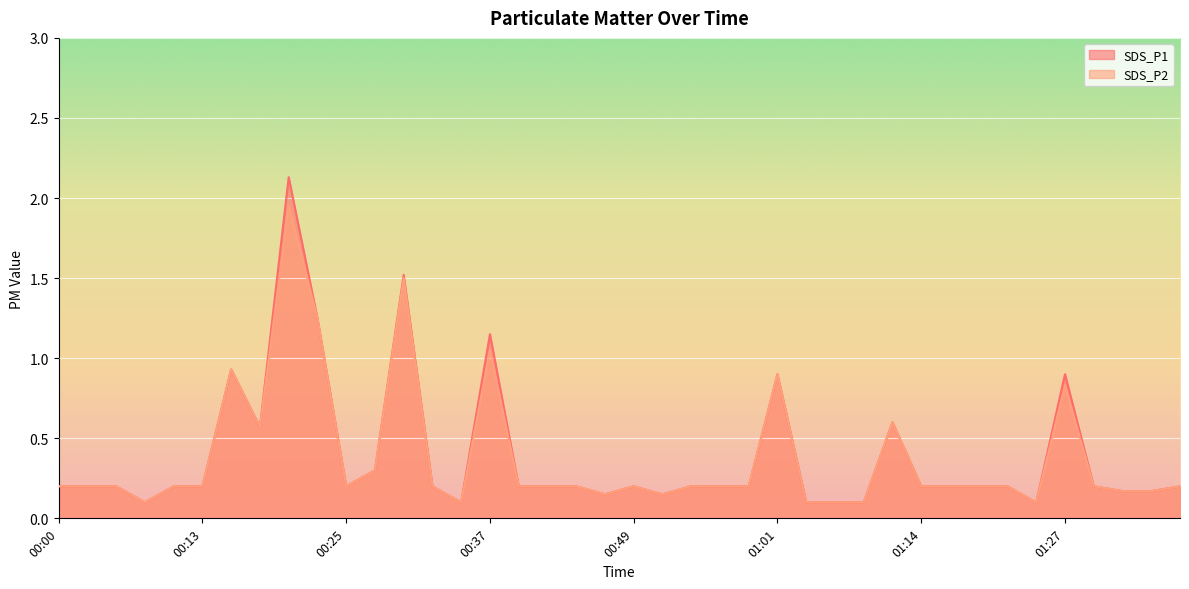

Is it true that SDS_P1 equals 0.3 at 01:14?

False